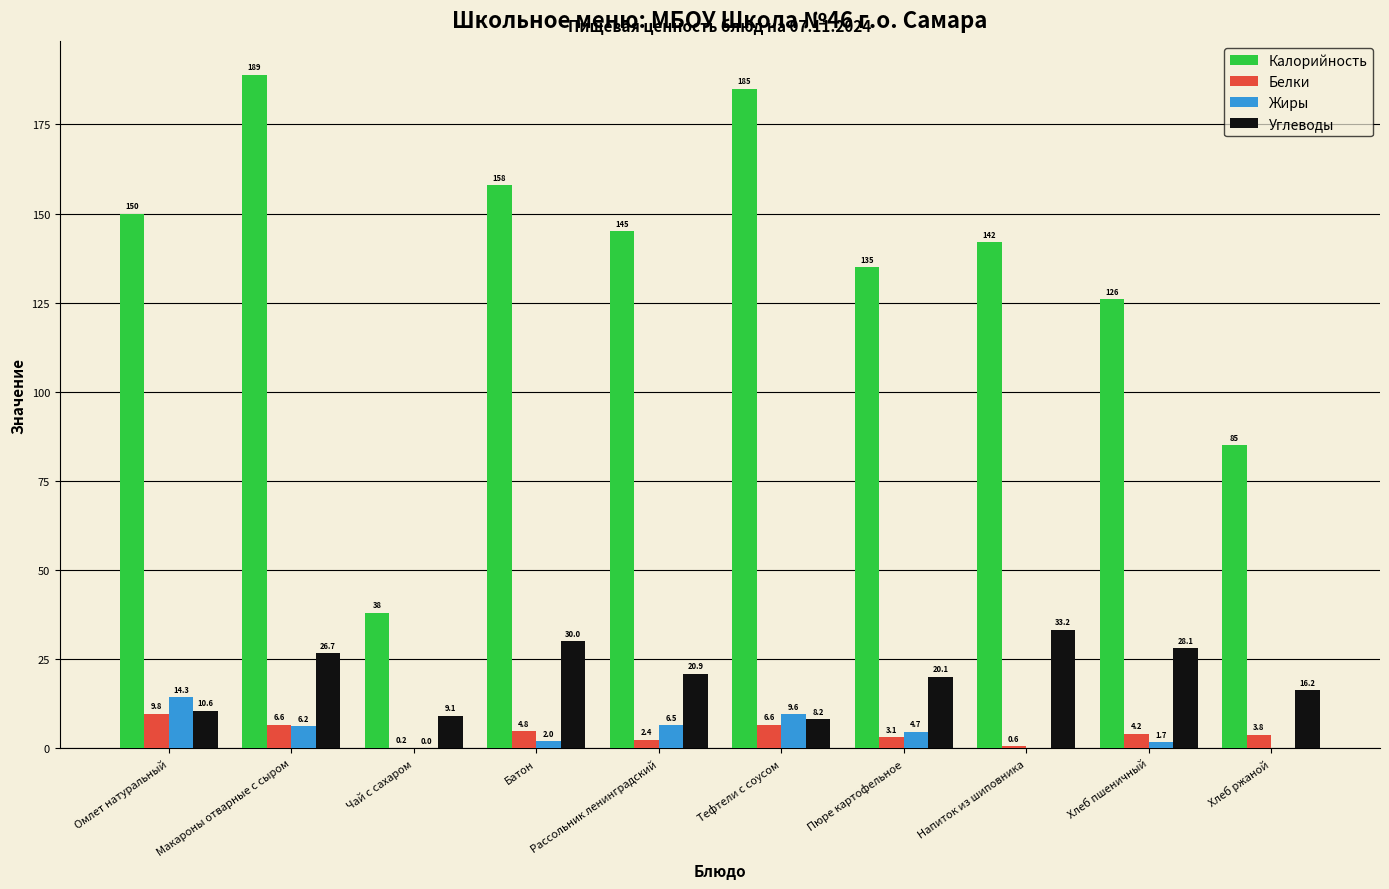

Is it true that Калорийность equals 135.0 at Пюре картофельное?

True